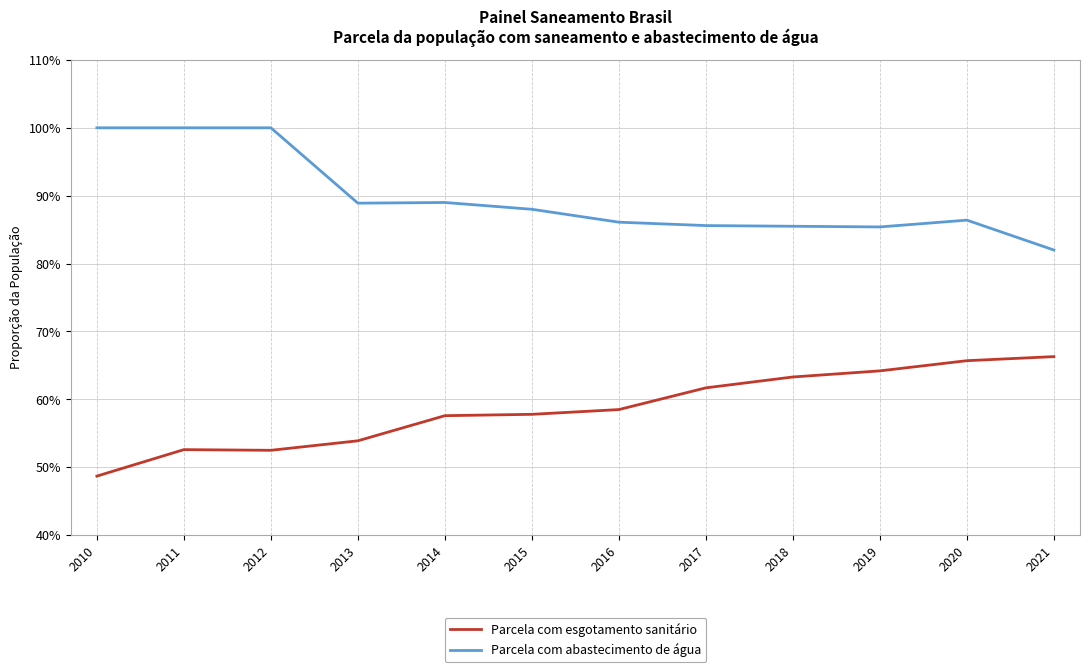

Which label corresponds to the largest value in the chart?

2010